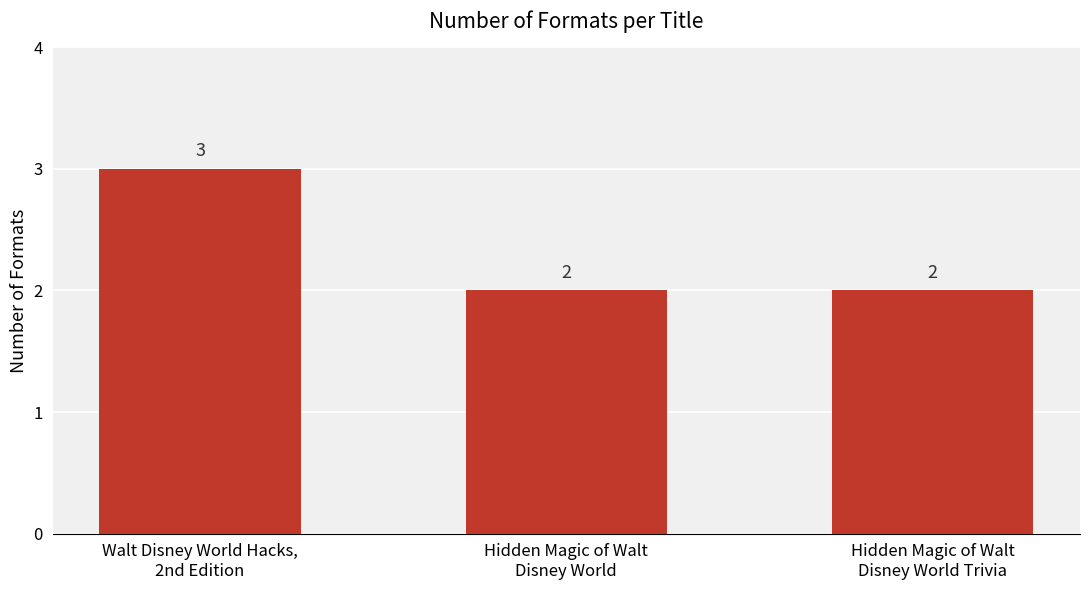

What position from the left is Hidden Magic of Walt
Disney World Trivia?

3